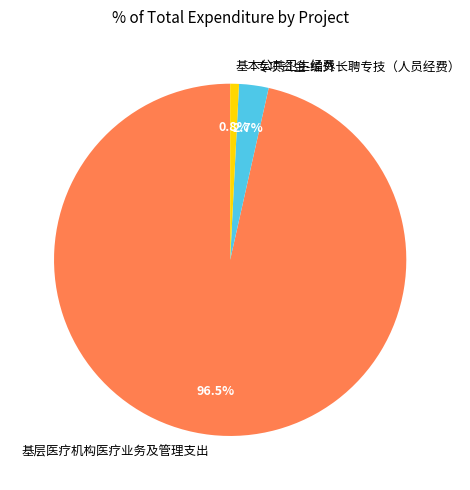

Between 专项资金-编外长聘专技（人员经费） and 基本公共卫生经费, which is larger?

专项资金-编外长聘专技（人员经费）